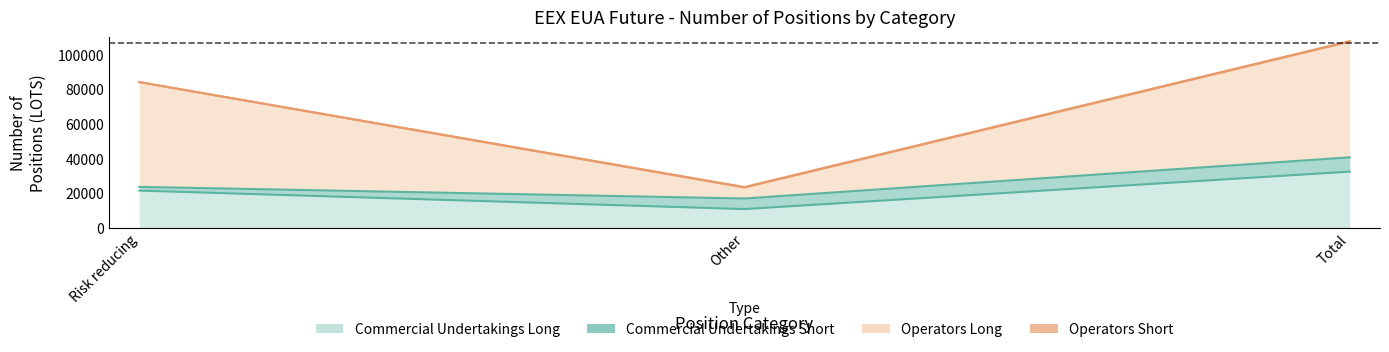

How many Operators Long values are between 23380 and 107595?

3